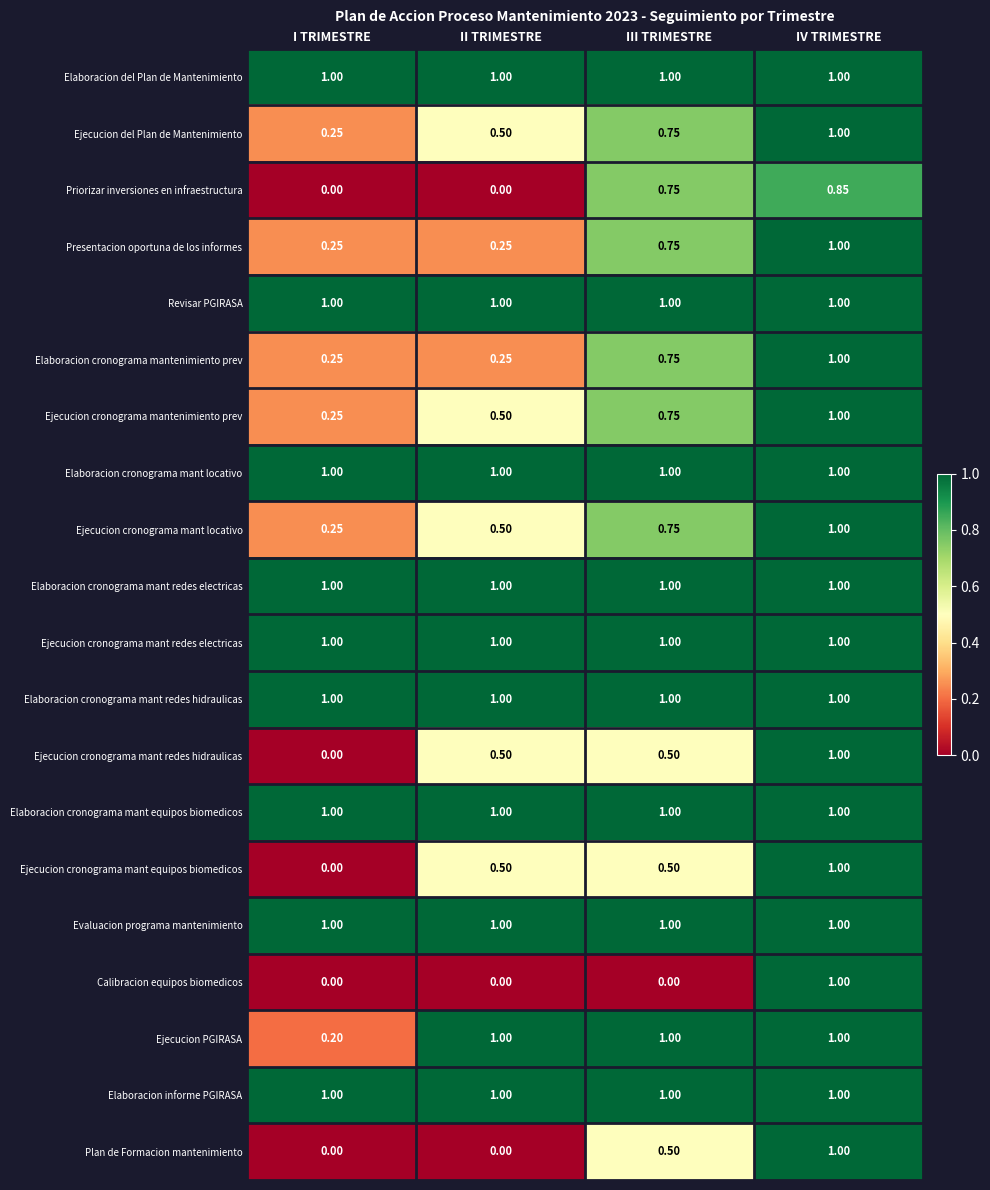

Which series changed the most between II TRIMESTRE and III TRIMESTRE?

Priorizar inversiones en infraestructura